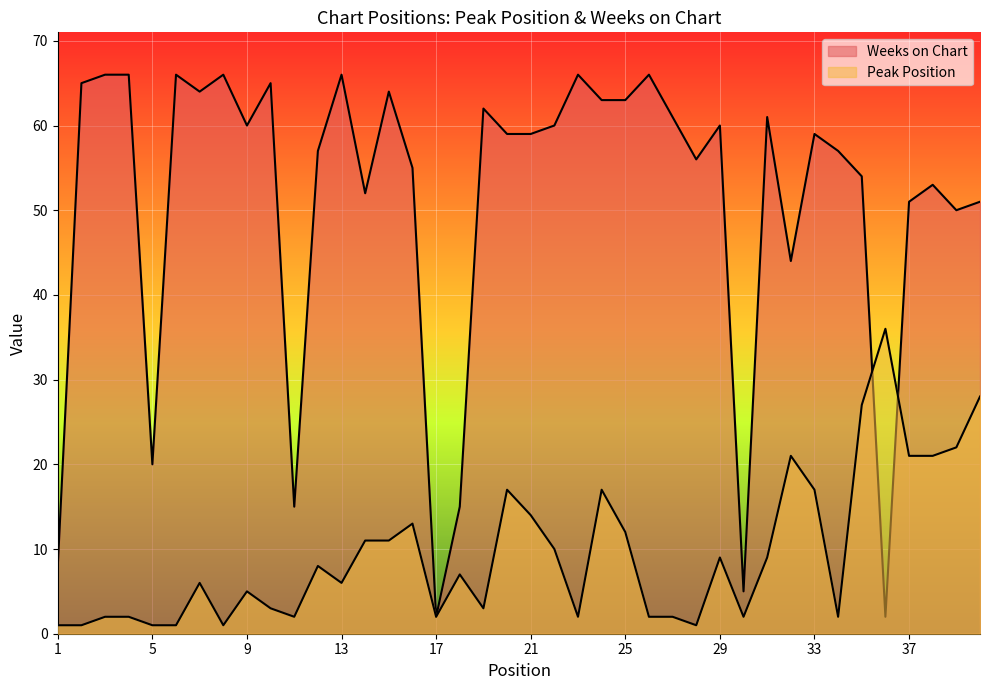

Is the value of Weeks on Chart at 24 greater than the value of Peak Position at 13?

Yes